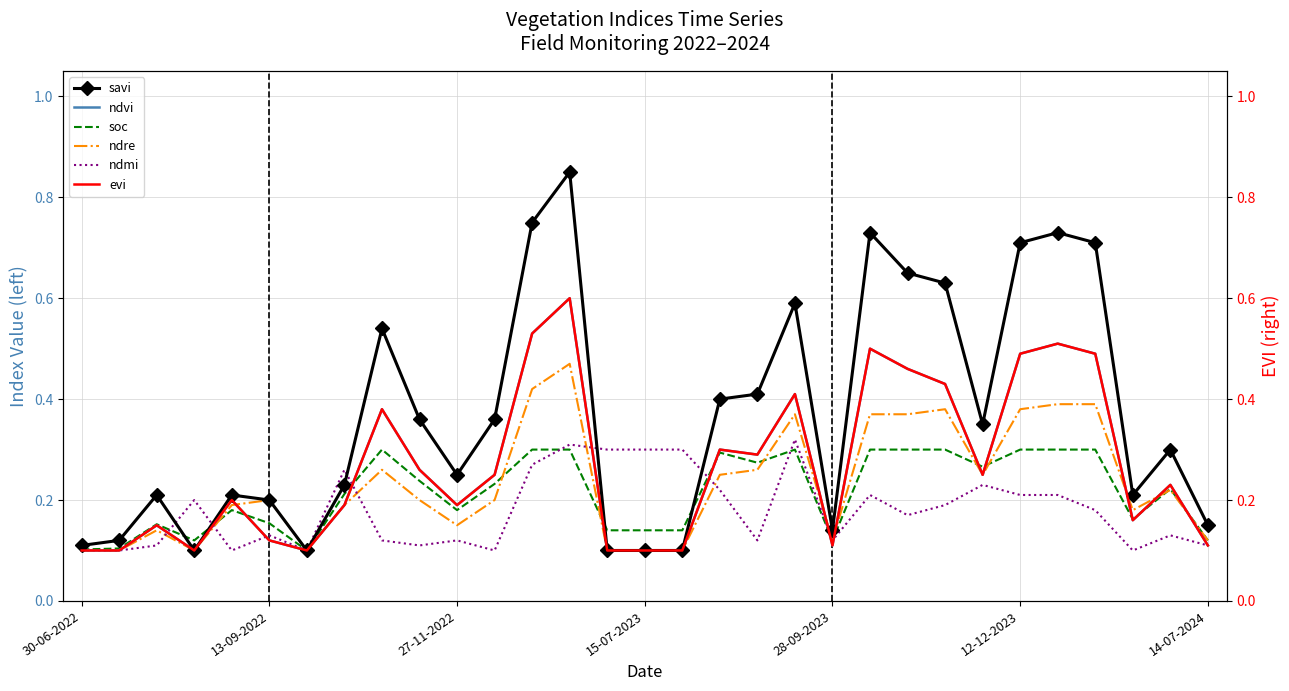

True or false: ndmi and savi cross at least once.

True